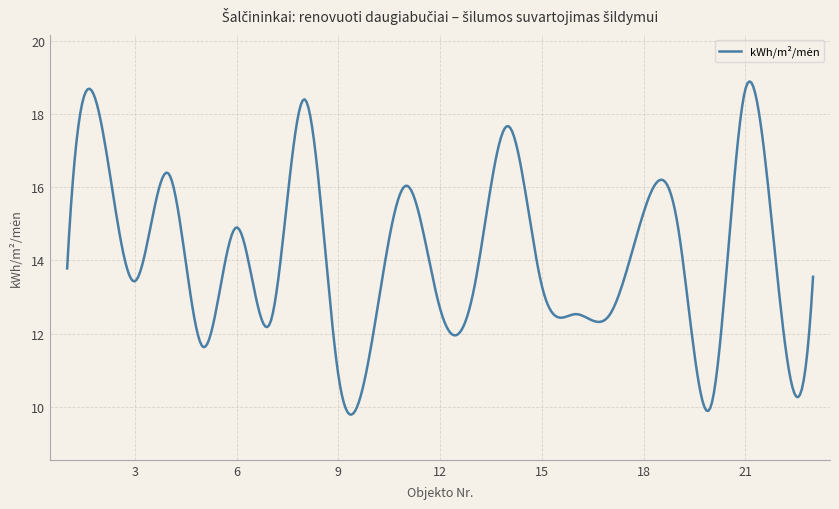

What is the difference between the maximum and minimum values?

9.1